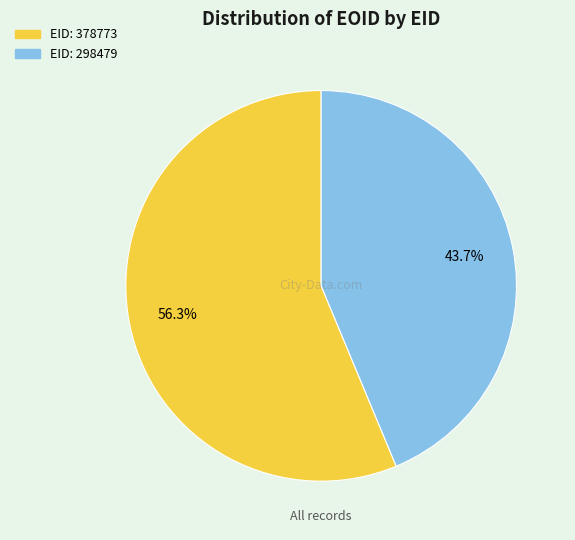

How many segments does this pie chart have?

2